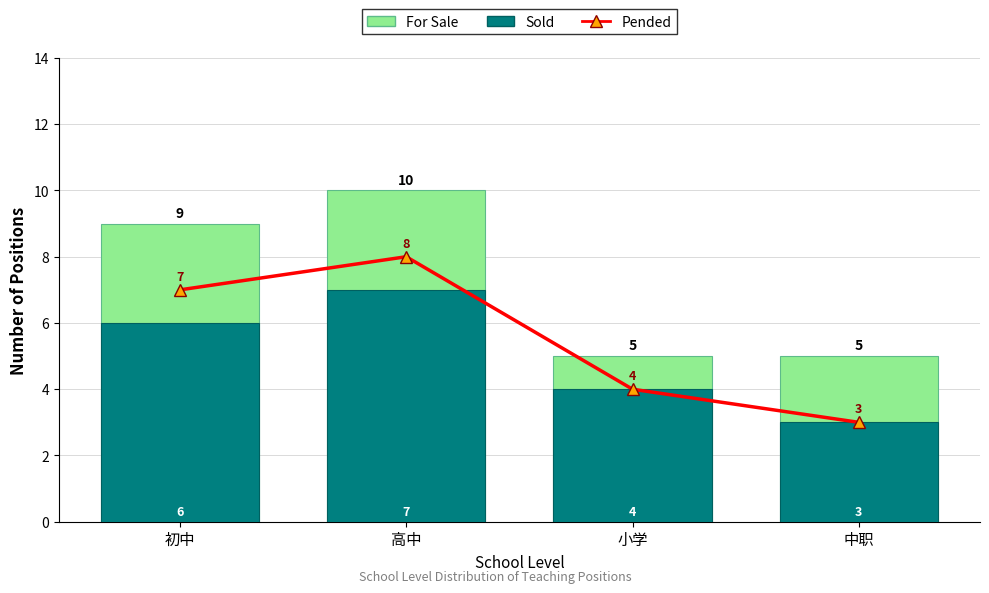

At which category does the chart reach its peak across all series?

高中